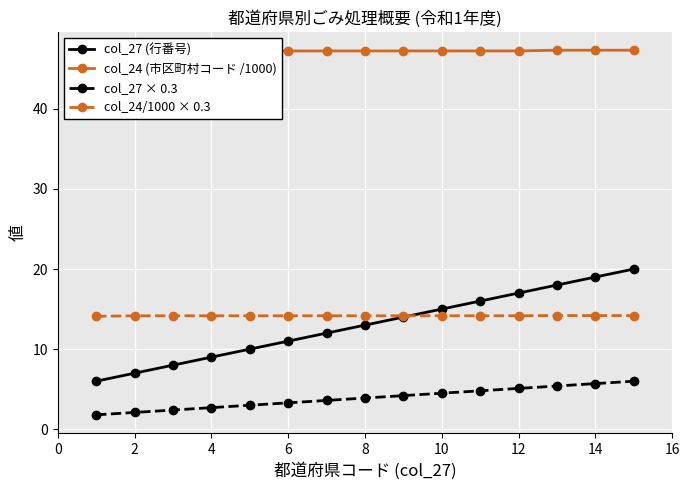

True or false: col_27 (行番号) and col_27 × 0.3 cross at least once.

False